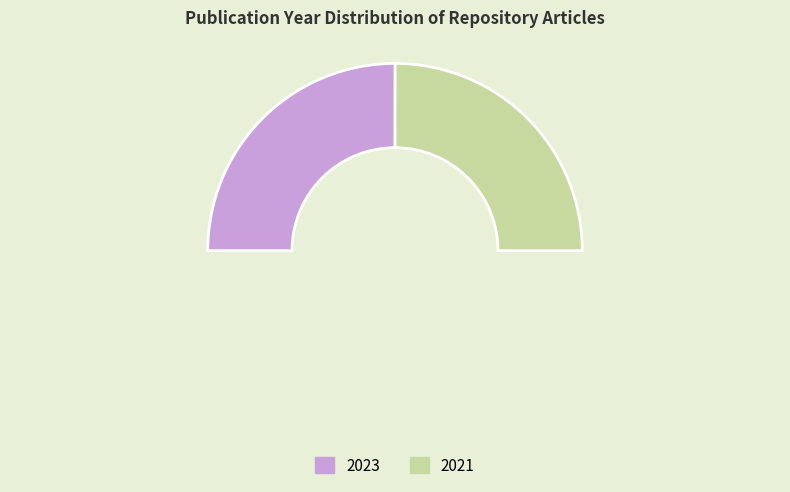

How many slices are in this pie chart?

2